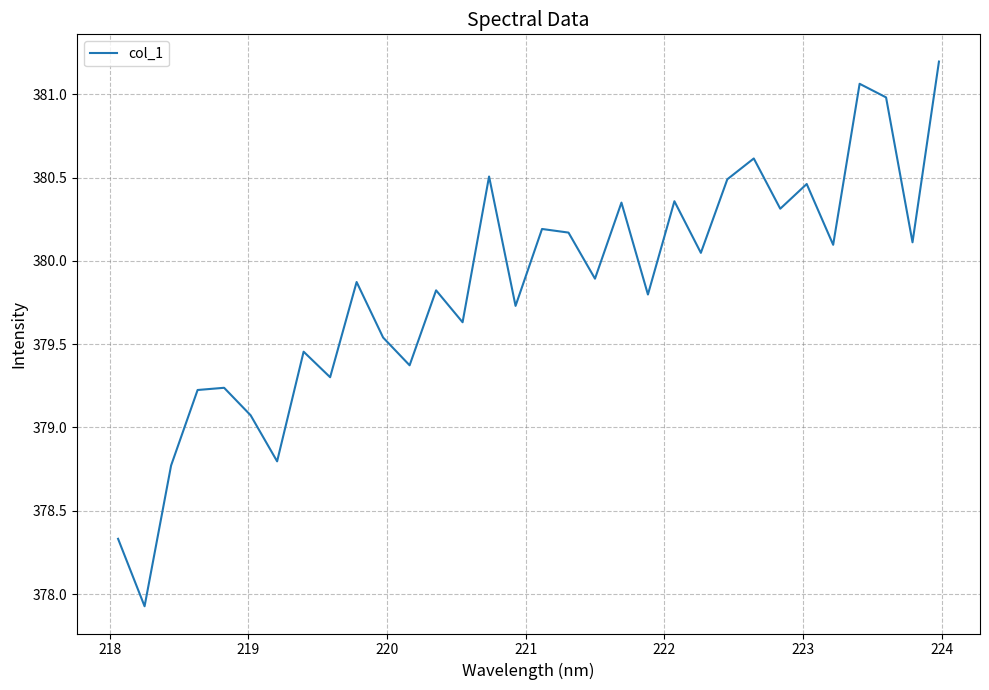

What is the difference between the maximum and minimum values?

3.3